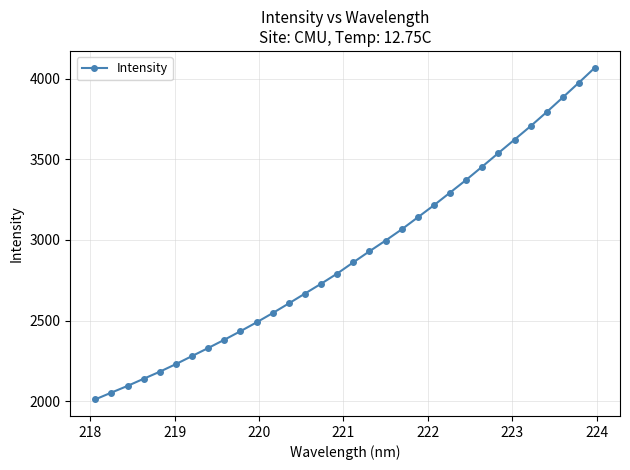

What is the average value?

2902.8